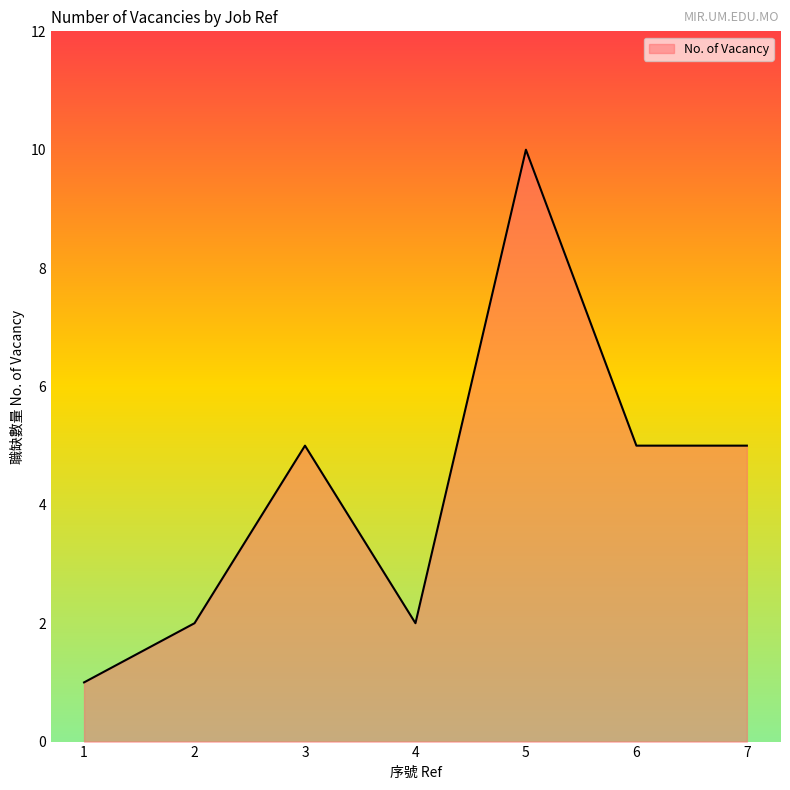

Where is the first local maximum?

3